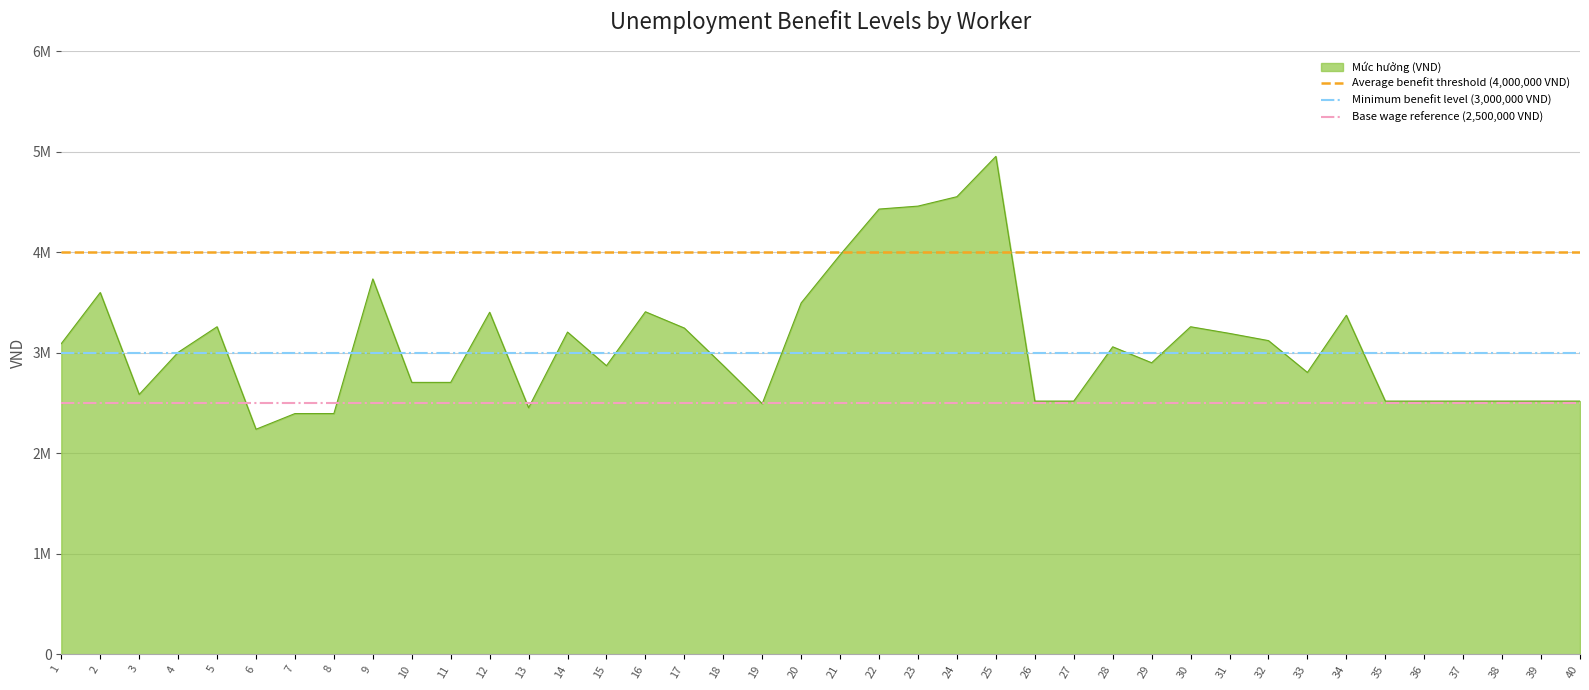

What is the difference between the highest and lowest values at 1?

1500000